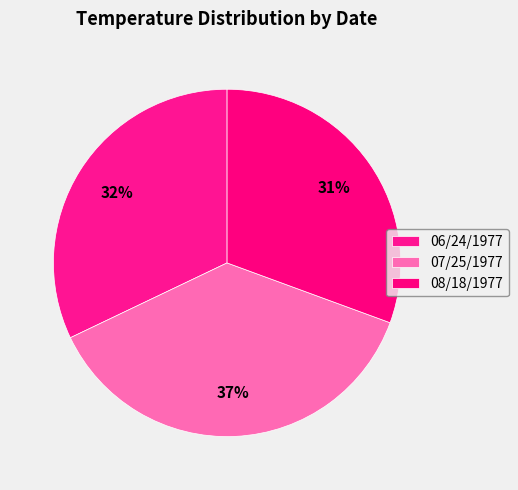

Count the number of slices in the pie.

3